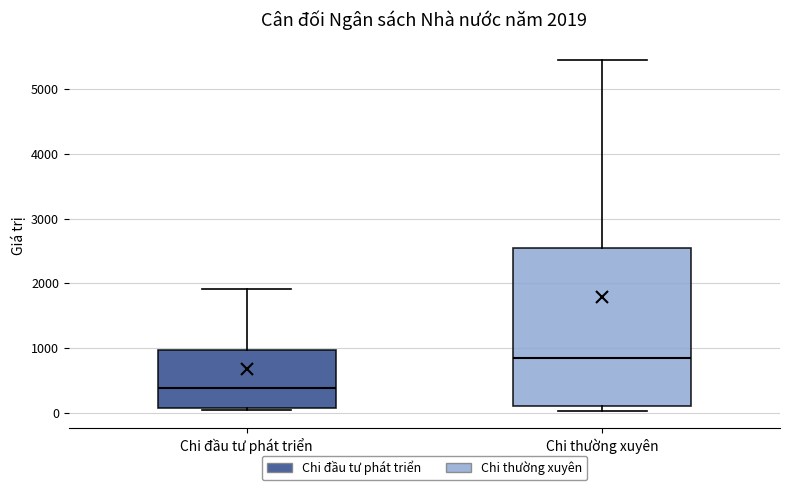

Which box has the lowest median line?

Chi đầu tư phát triển